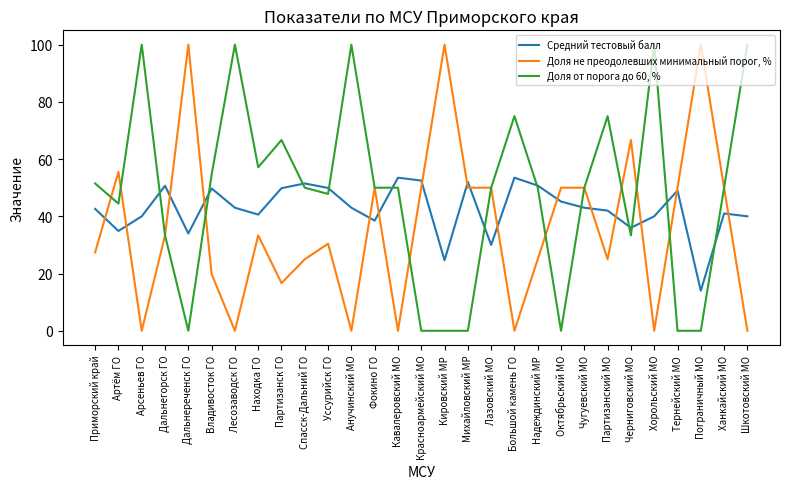

What position from the right is Красноармейский МО?

15